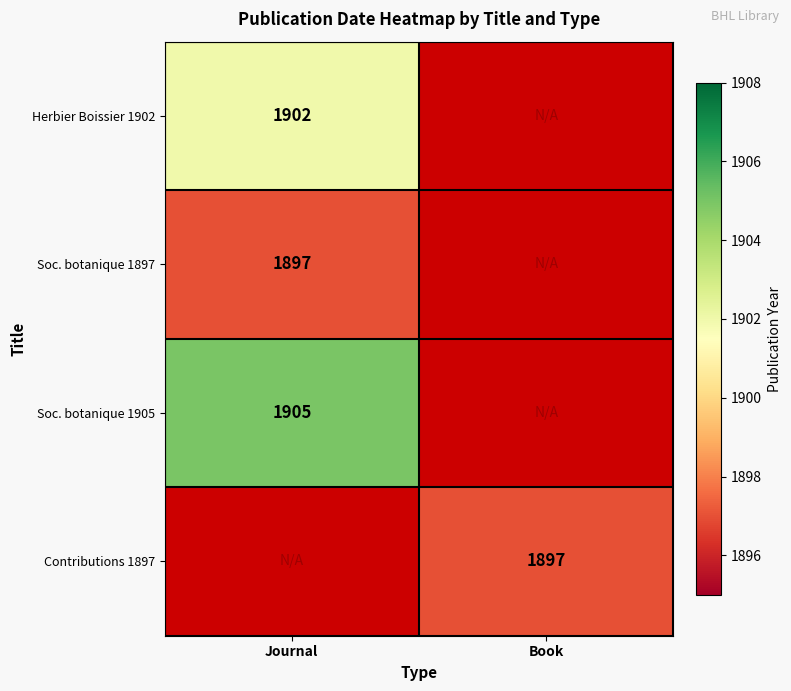

Is it true that Herbier Boissier 1902 equals 1902 at Journal?

True